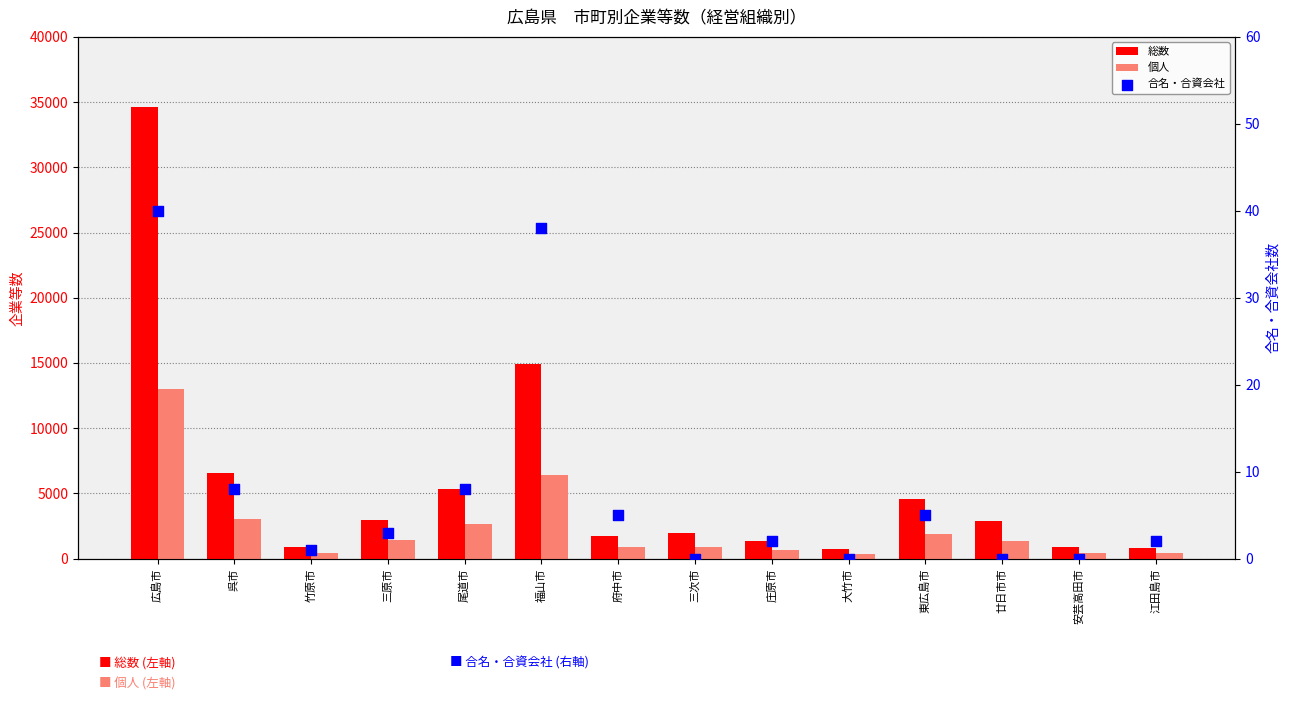

At how many categories does at least one series exceed 30275?

1